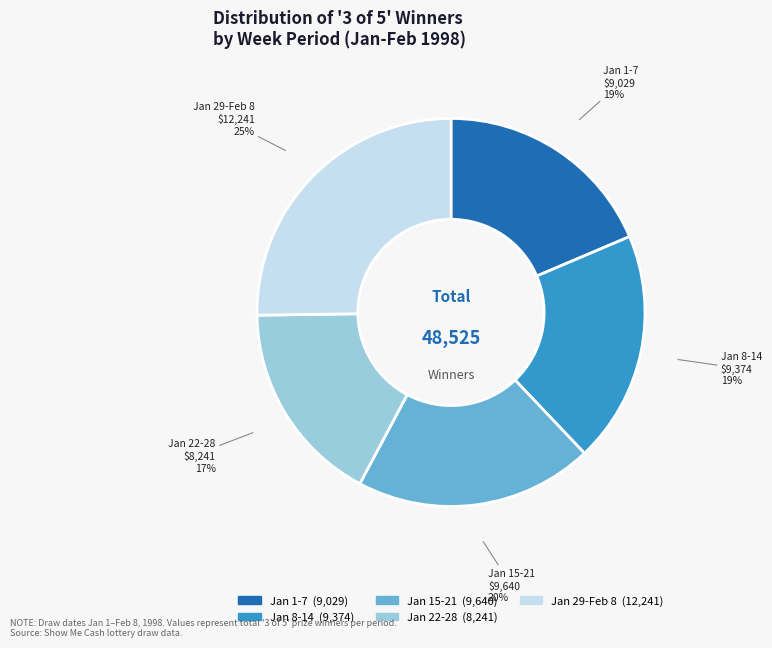

Is there a majority slice in this chart?

No